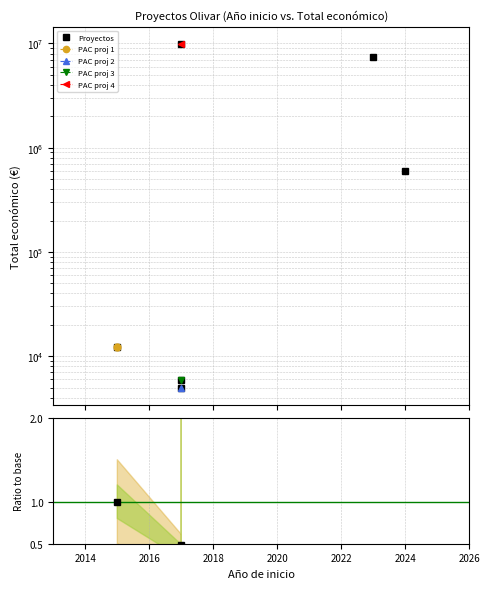

How many lines are shown in the chart?

2